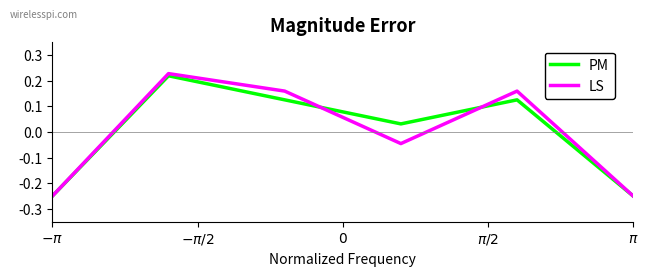

Which series has the largest range (max minus min)?

LS